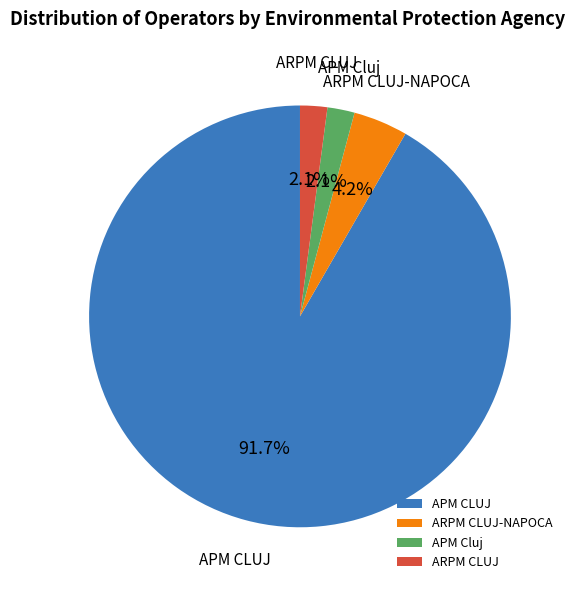

What percentage is NOT represented by ARPM CLUJ-NAPOCA?

95.8%